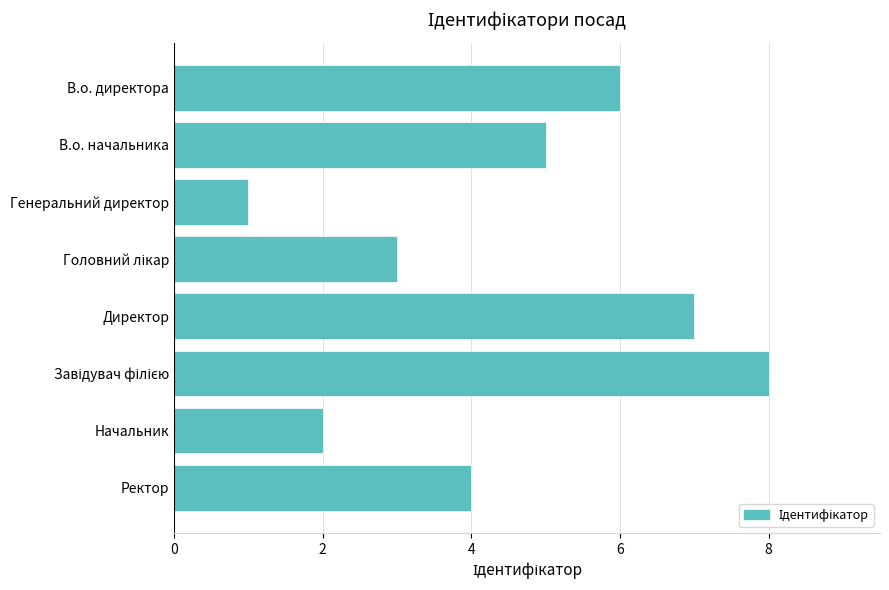

What is the label of the 1st bar from the bottom?

Ректор